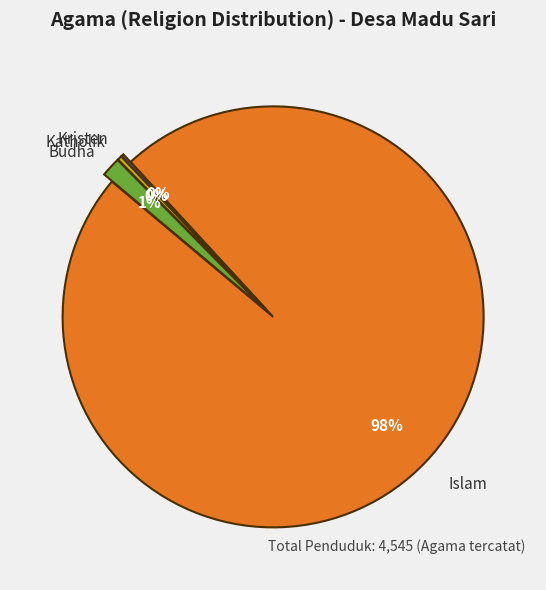

Combined, do Islam and Budha account for over 50%?

Yes